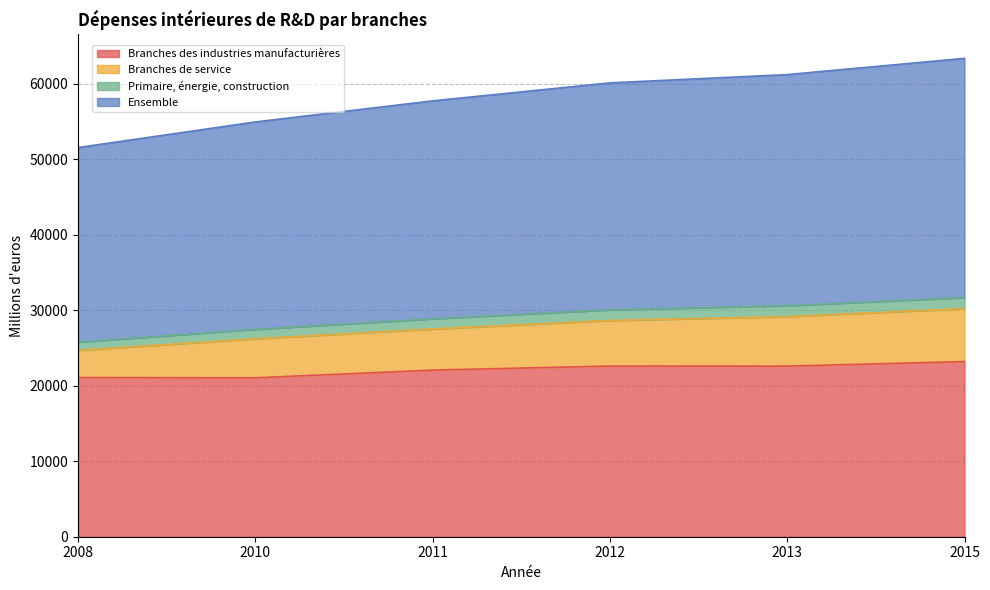

How many distinct data groups are displayed?

4